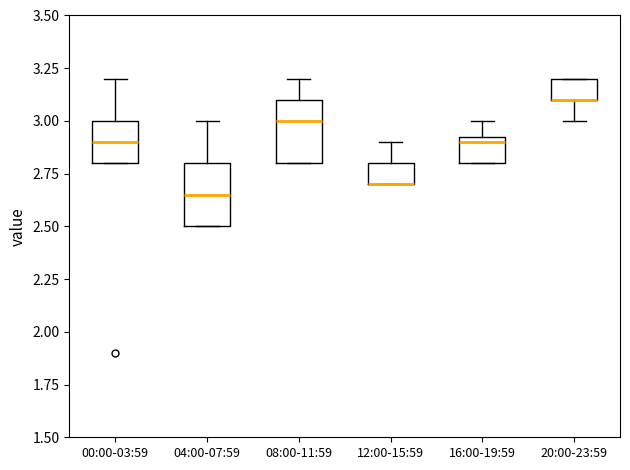

Where is the upper edge of the box for 12:00-15:59 on the y-axis? The values are not printed on the chart, so give them approximately, as read against the axis.

2.80